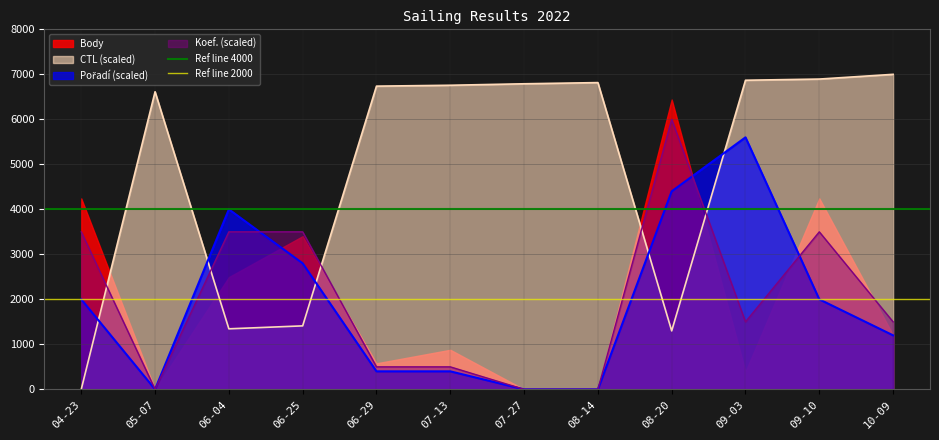

Is the value of Koef. (scaled) at 06-25 greater than the value of CTL (scaled) at 08-20?

Yes